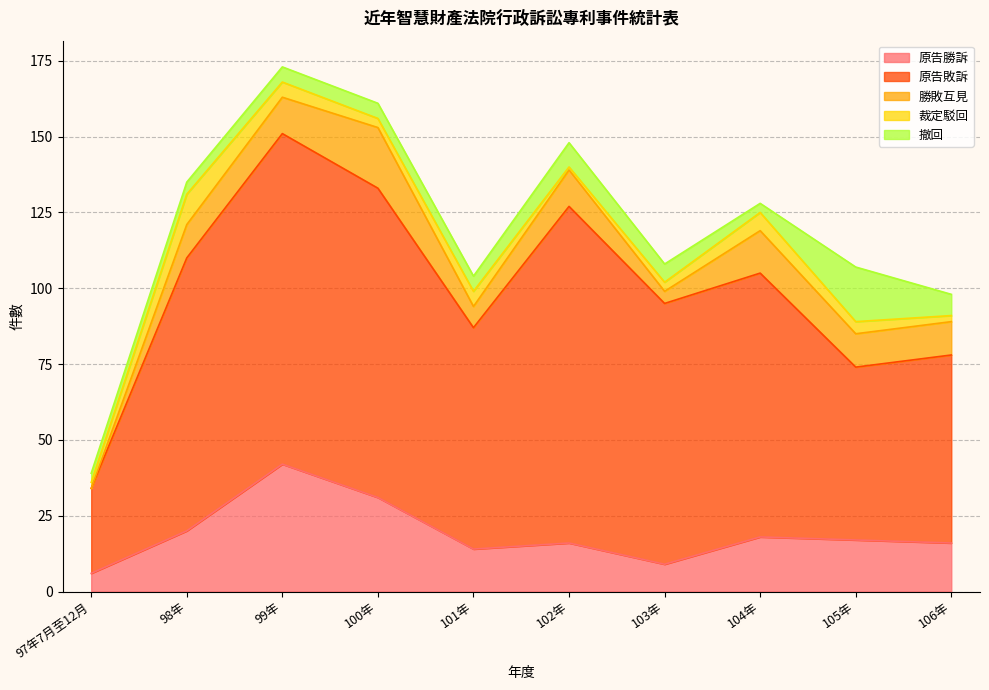

Is the value of 原告敗訴 at 103年 greater than the value of 原告勝訴 at 106年?

Yes